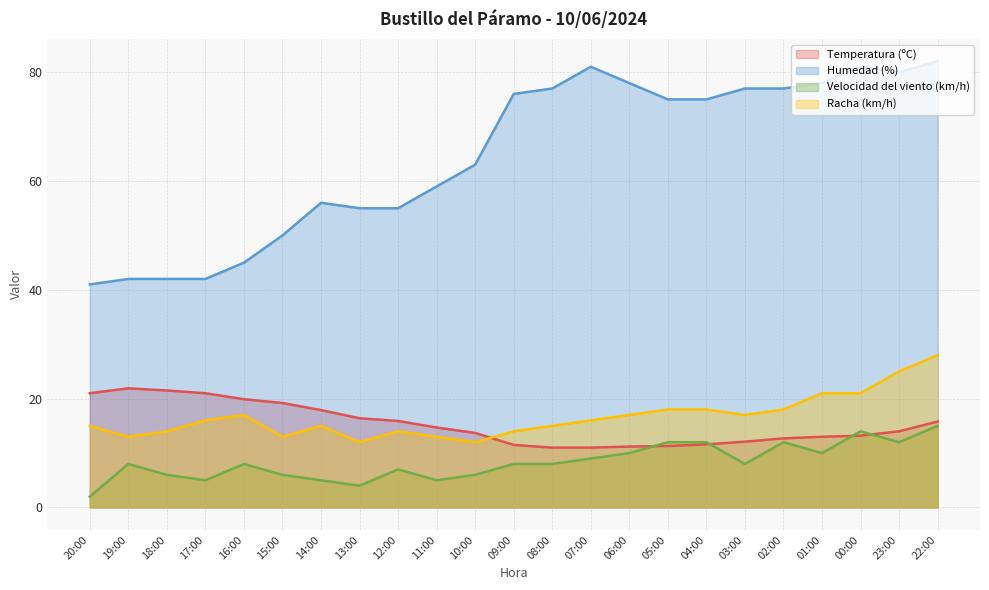

True or false: Racha (km/h) has more than 1 interior local peaks.

True